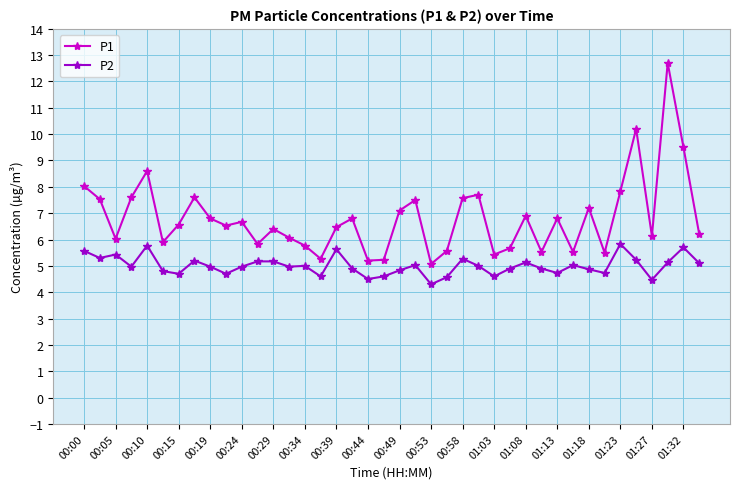

True or false: P2 and P1 intersect in this chart.

False